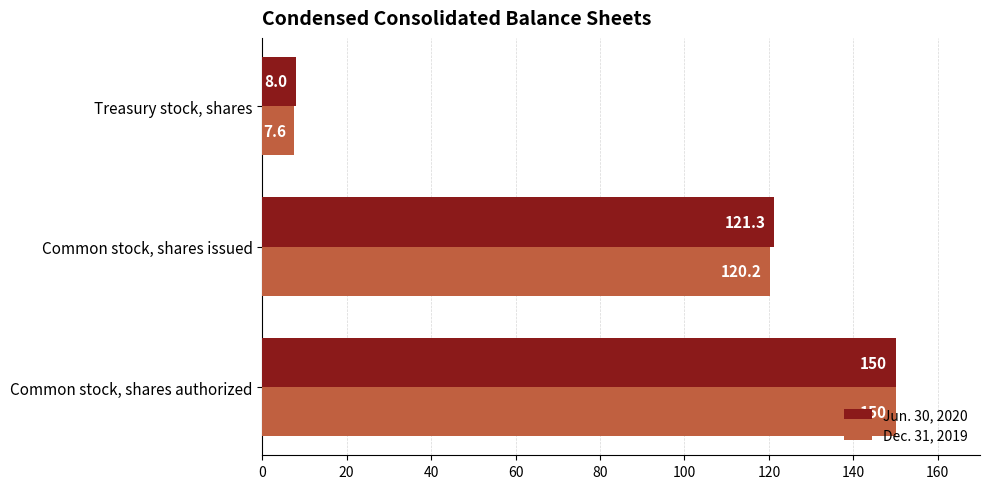

Rank the series by their average value, from highest to lowest.

Jun. 30, 2020, Dec. 31, 2019